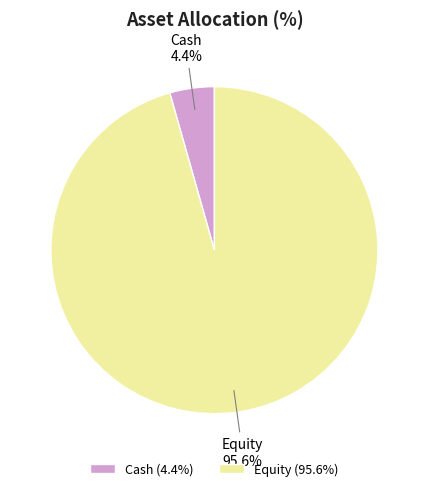

Do Cash and Equity together represent more than half of the pie?

Yes